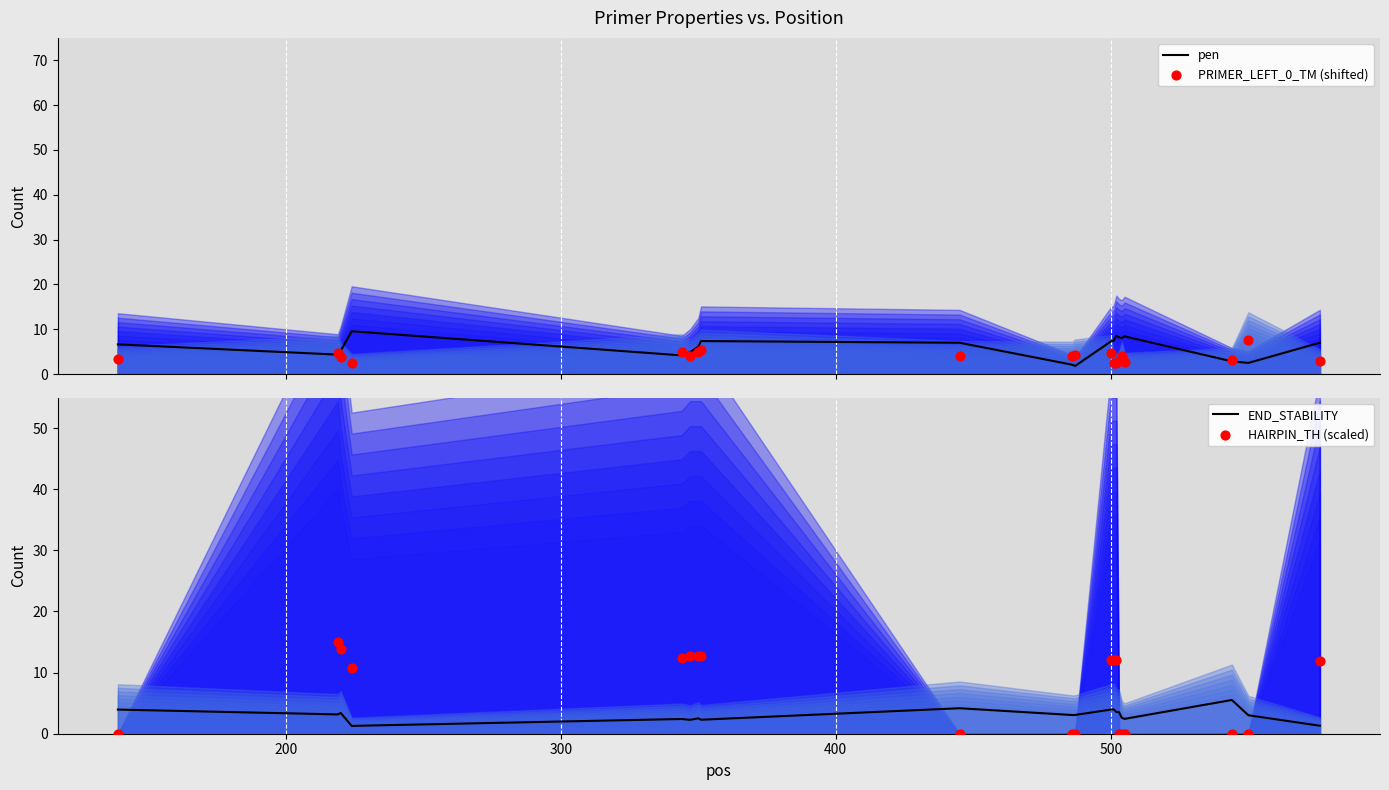

At how many categories does at least one series exceed 0?

20